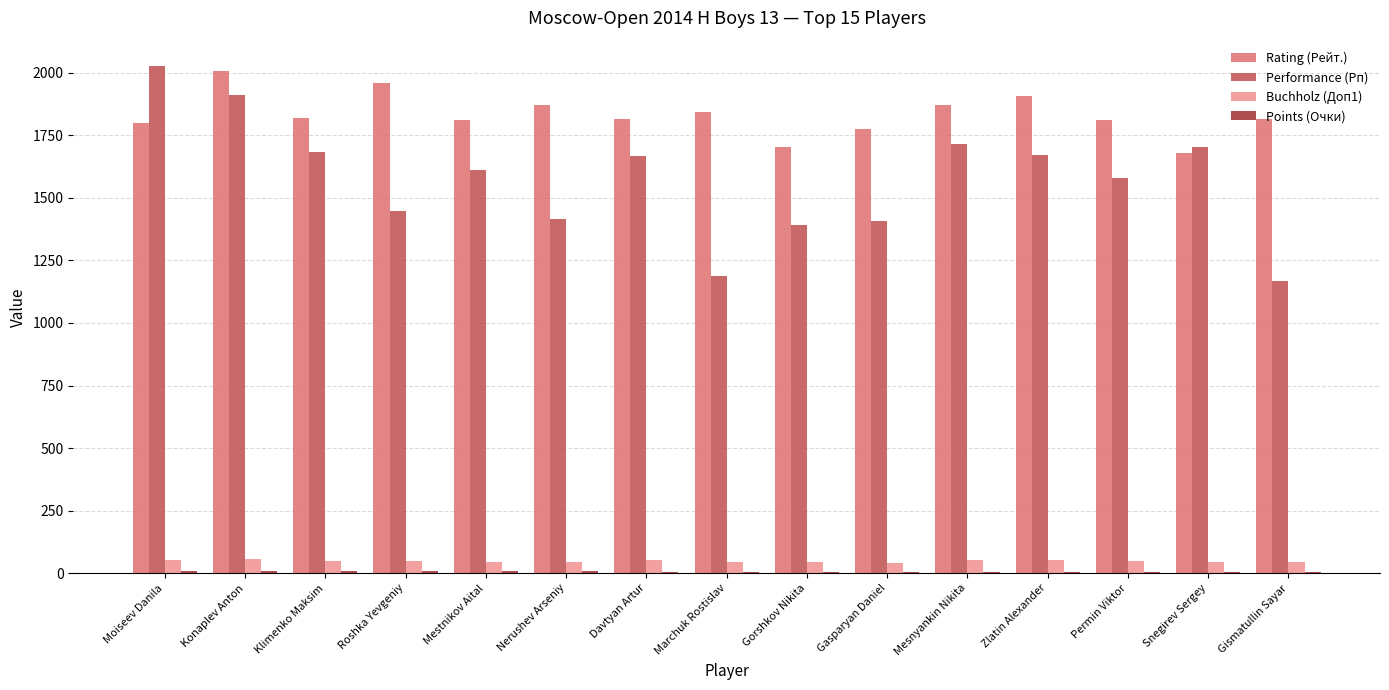

The Performance (Рп) series shows 893.3 at Gasparyan Daniel. True or false?

False